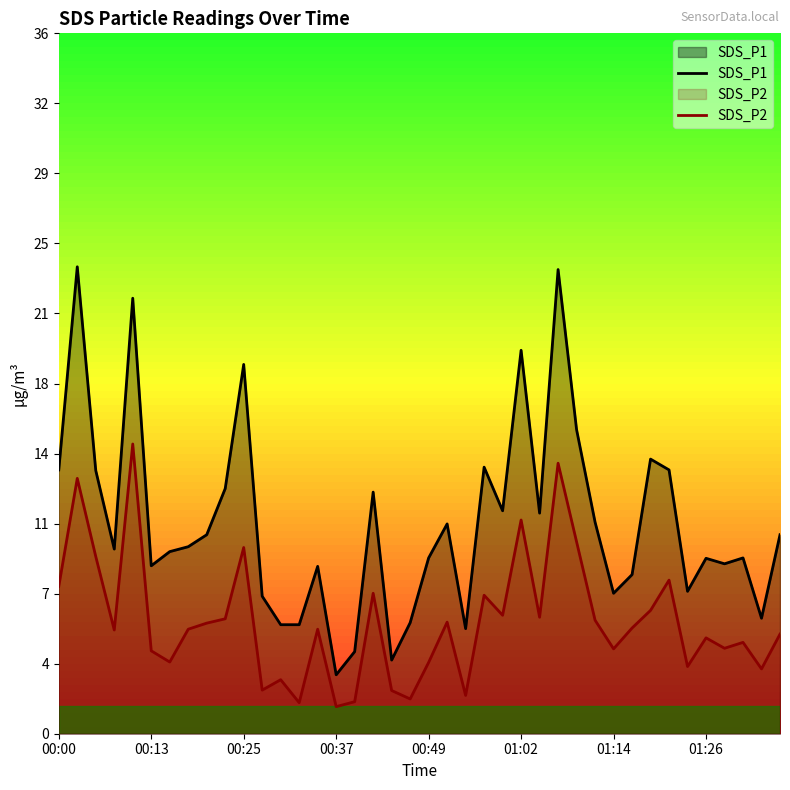

Between 11 and 35, which series saw the biggest shift?

SDS_P2